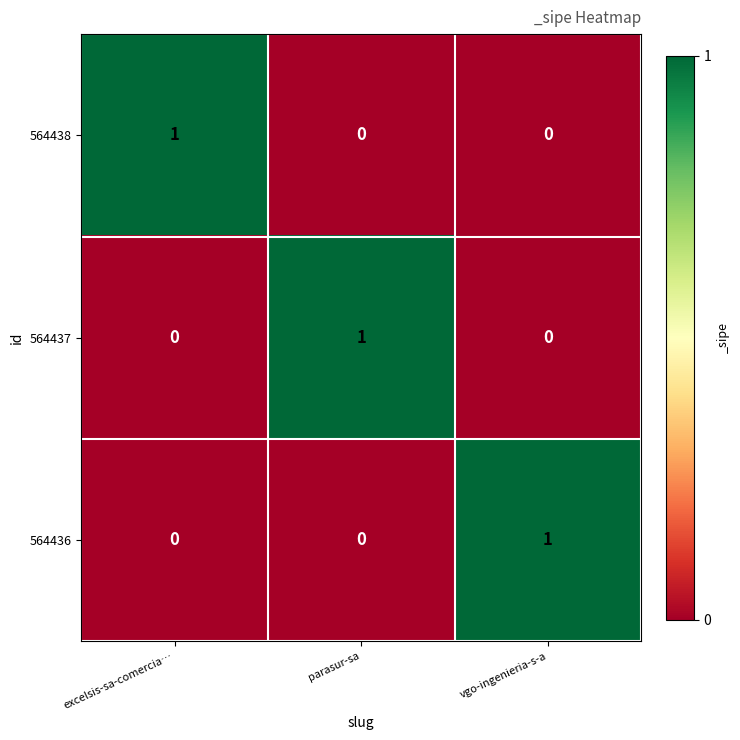

At which label does 564436 reach its peak?

vgo-ingenieria-s-a